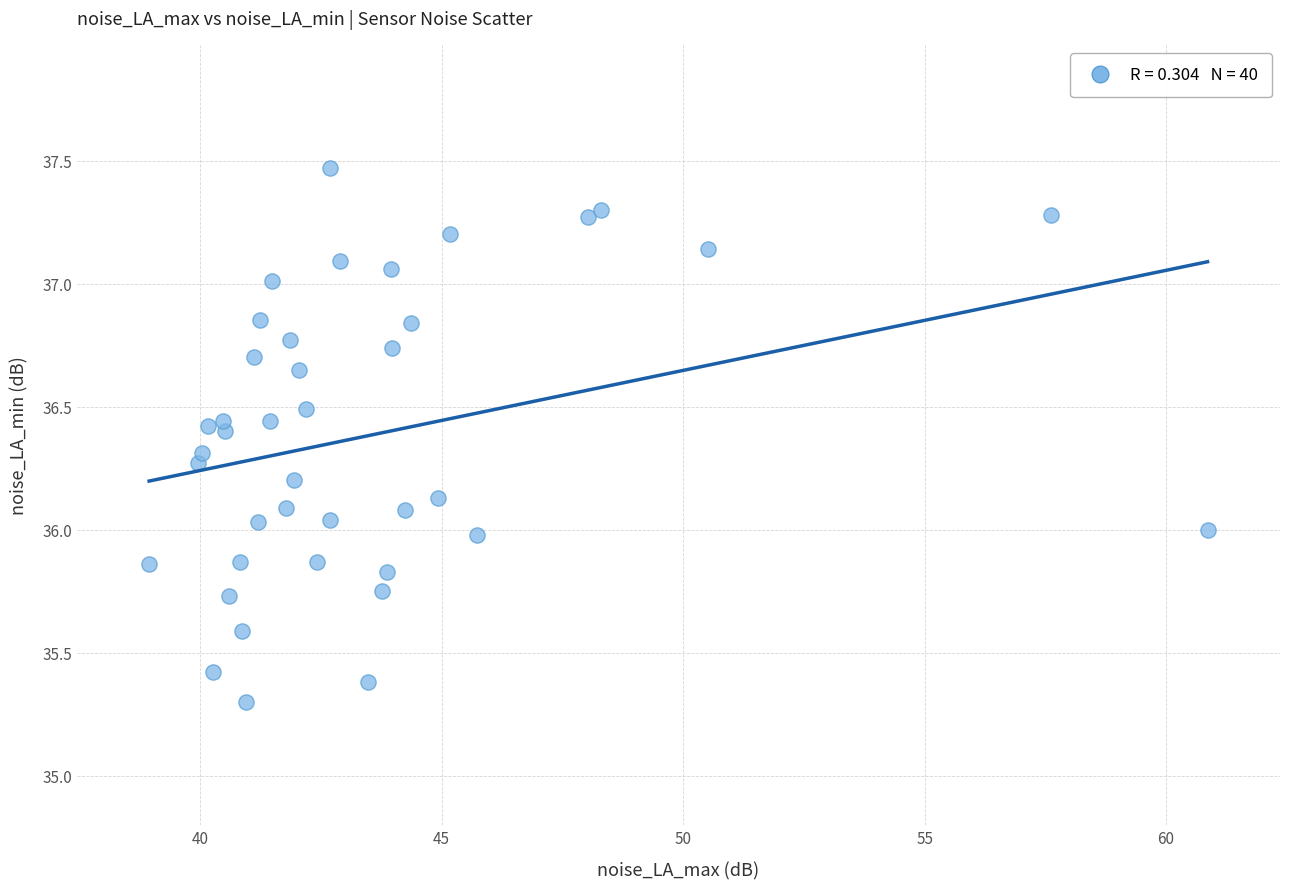

What is the range of Y values (max minus min)?

2.2